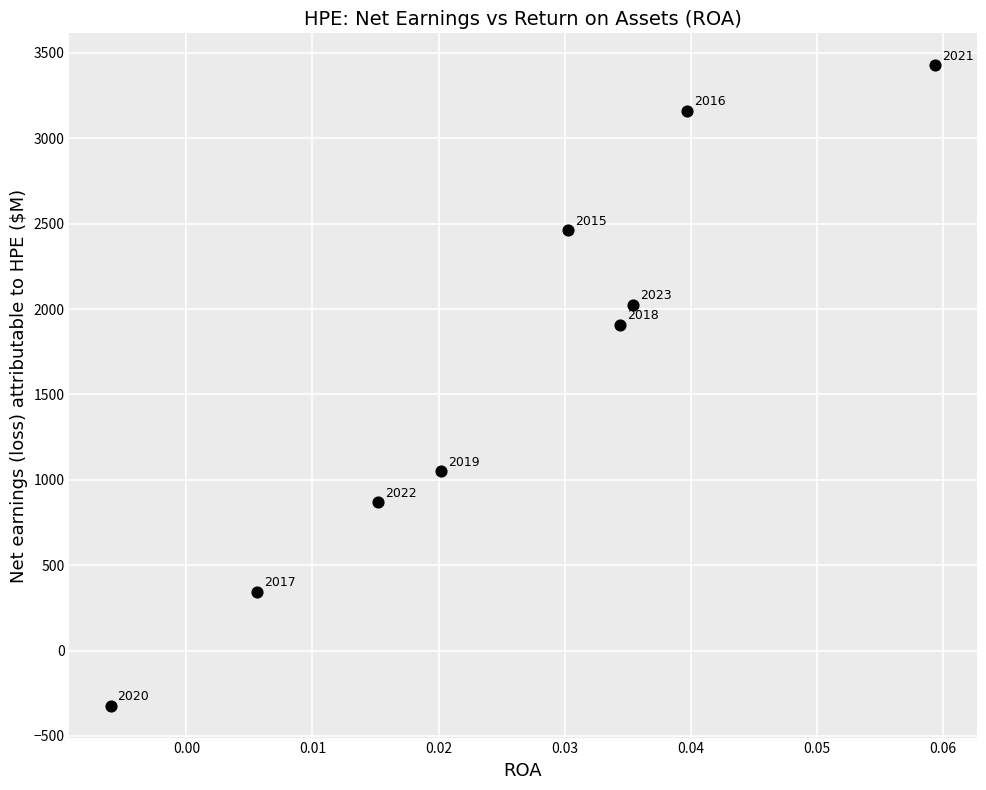

What Y value in the scatter plot is closest to 1552?

1908